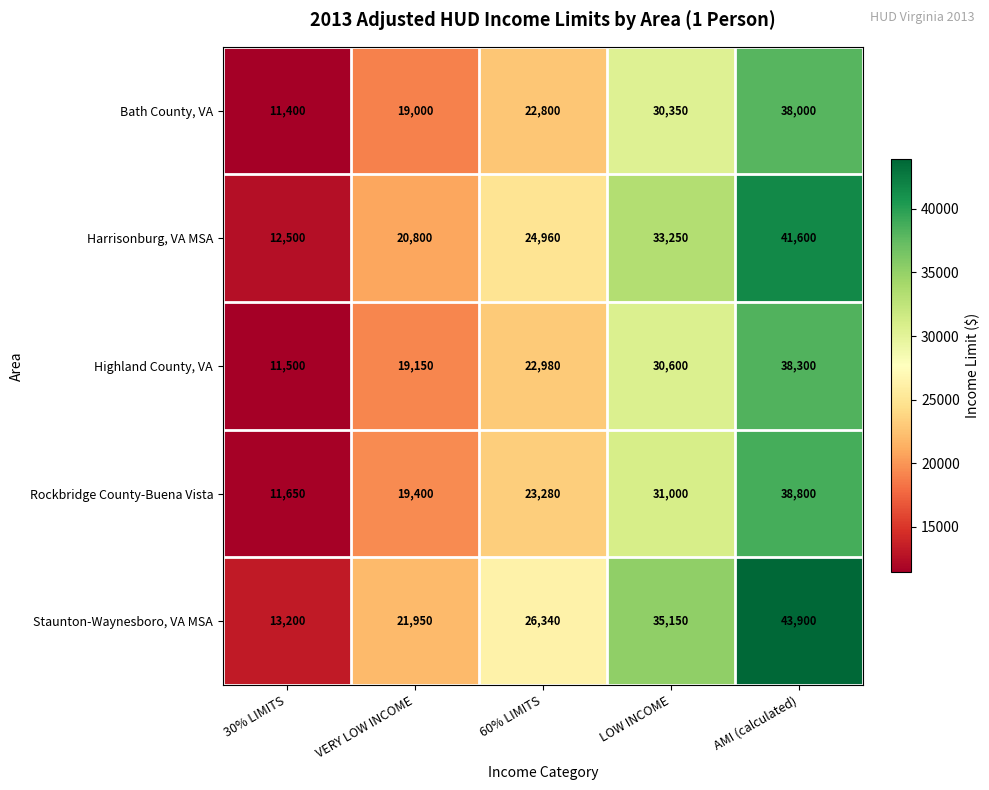

What is the total value across all series at 30% LIMITS?

60250